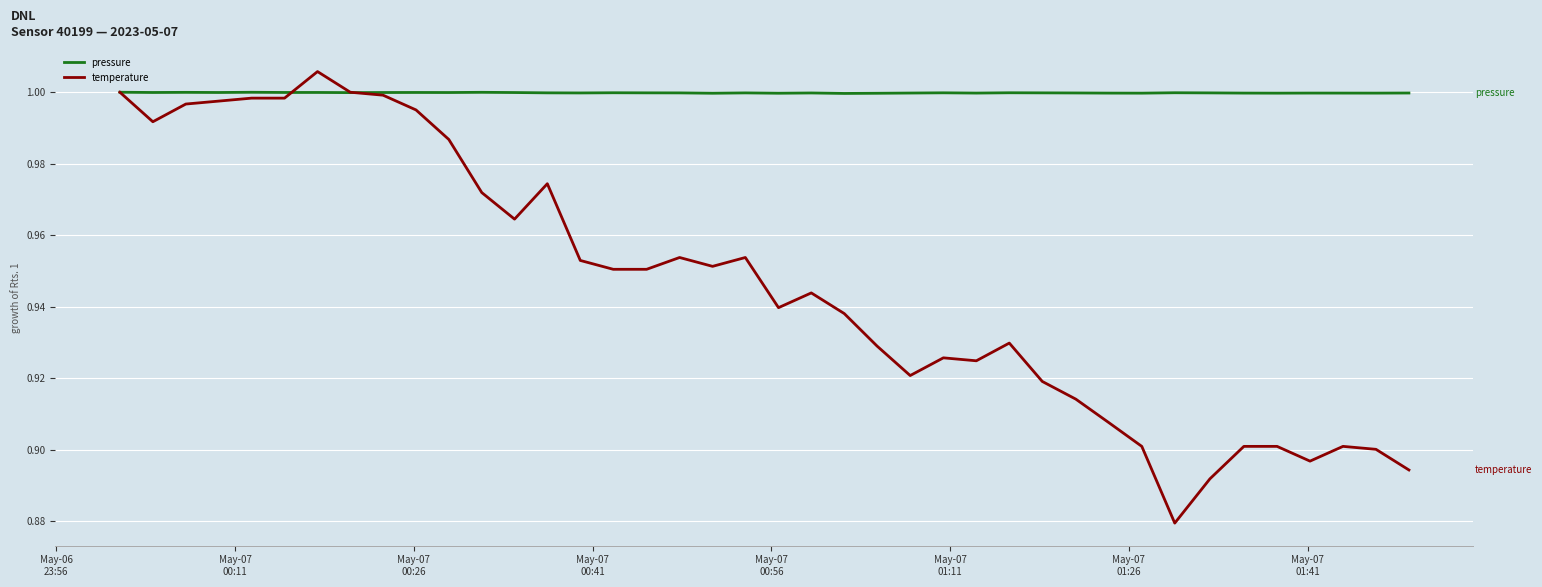

List the series in order of their overall mean, highest first.

pressure, temperature